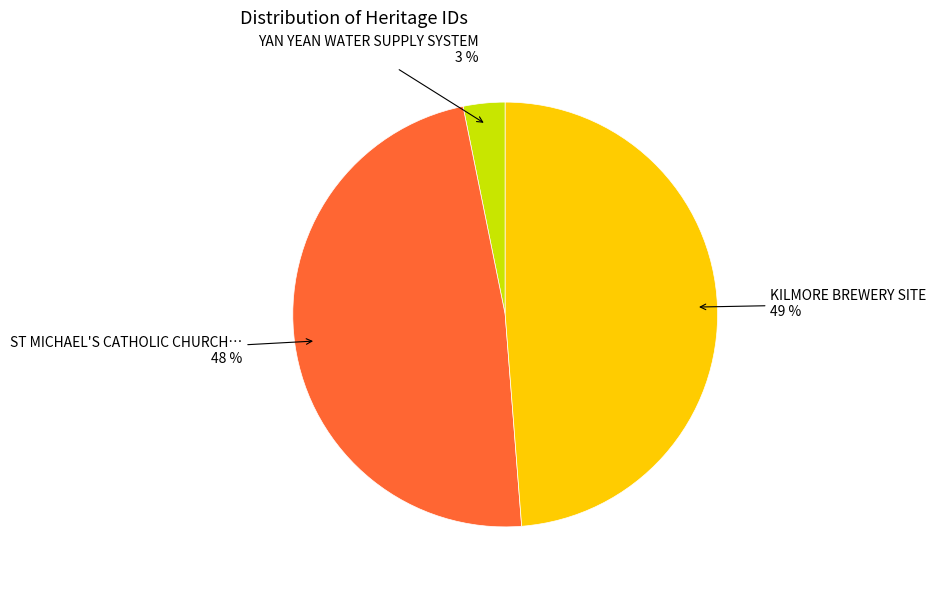

To the nearest percent, what is the difference between the largest and smallest slice percentages?

46%